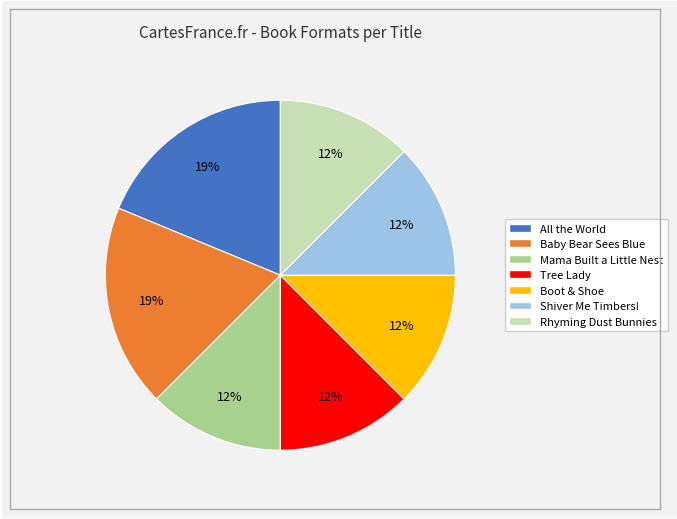

What is the ratio of the value at Rhyming Dust Bunnies to the value at Shiver Me Timbers!?

1.0